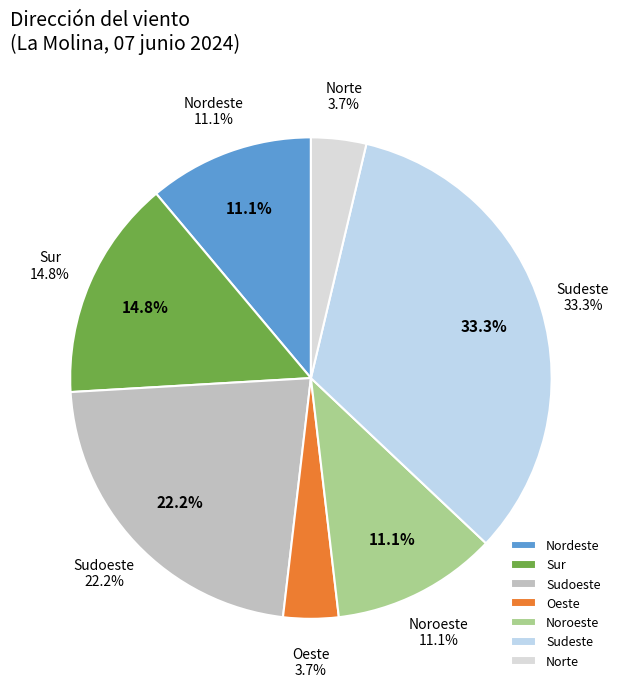

Rank the categories by value from lowest to highest.

Oeste, Norte, Nordeste, Noroeste, Sur, Sudoeste, Sudeste